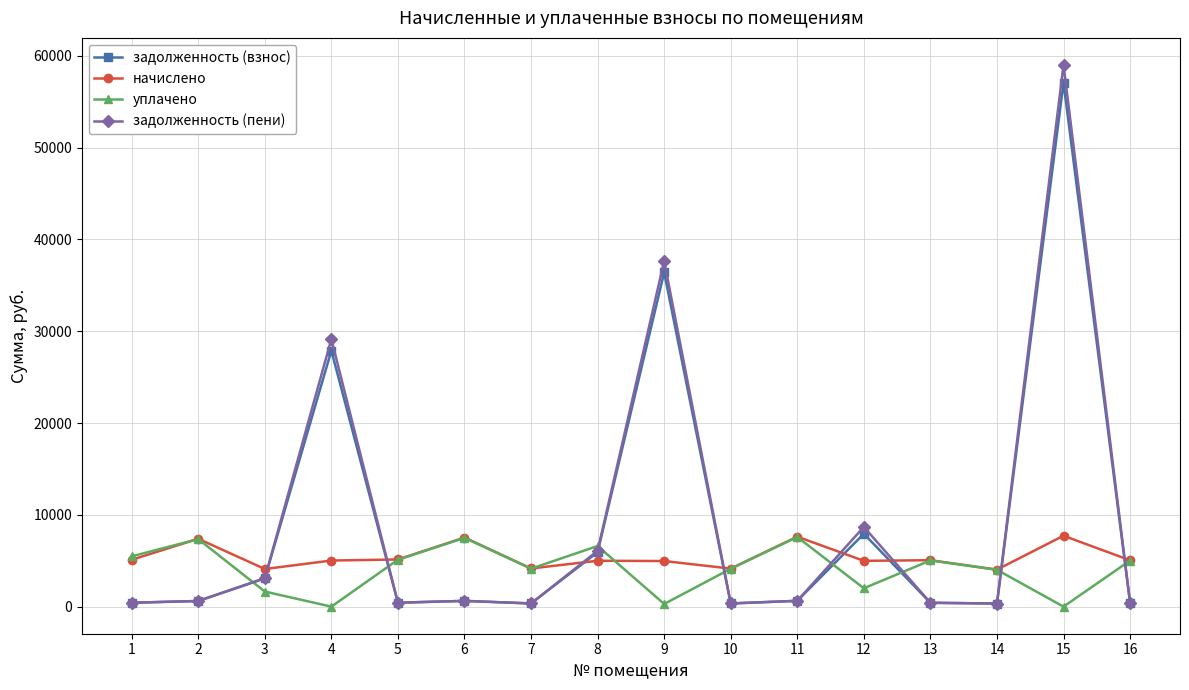

In начислено, how many points are higher than both neighbors (excluding endpoints)?

6